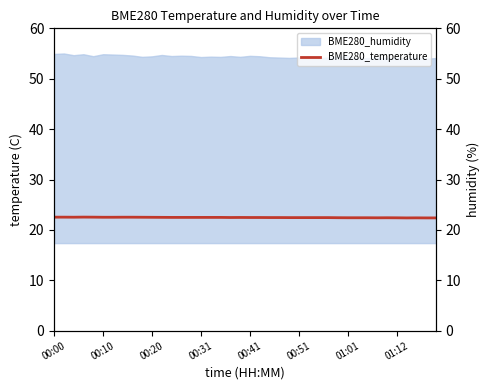

Where is the data nearest to the value 22?

36